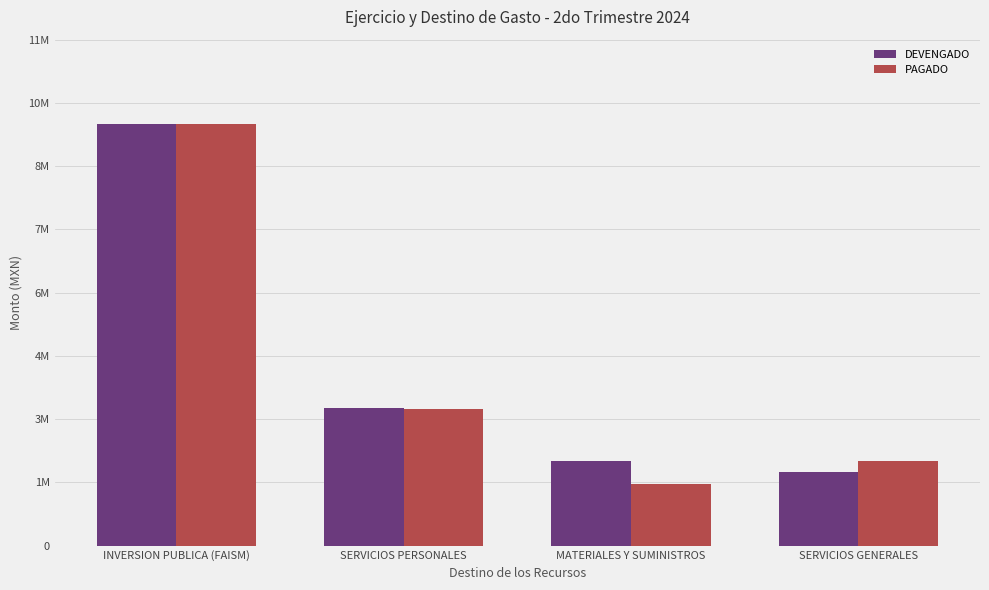

Are the bars horizontal?

No